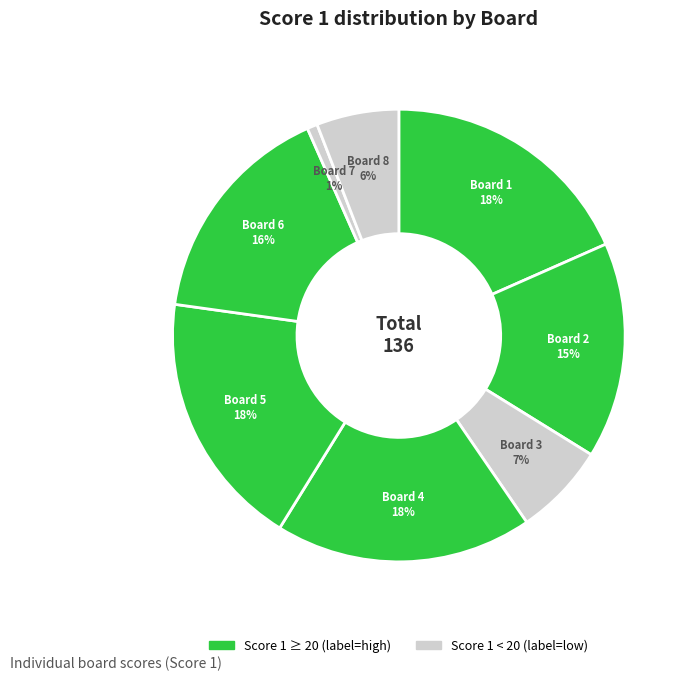

How many slices are in this pie chart?

8